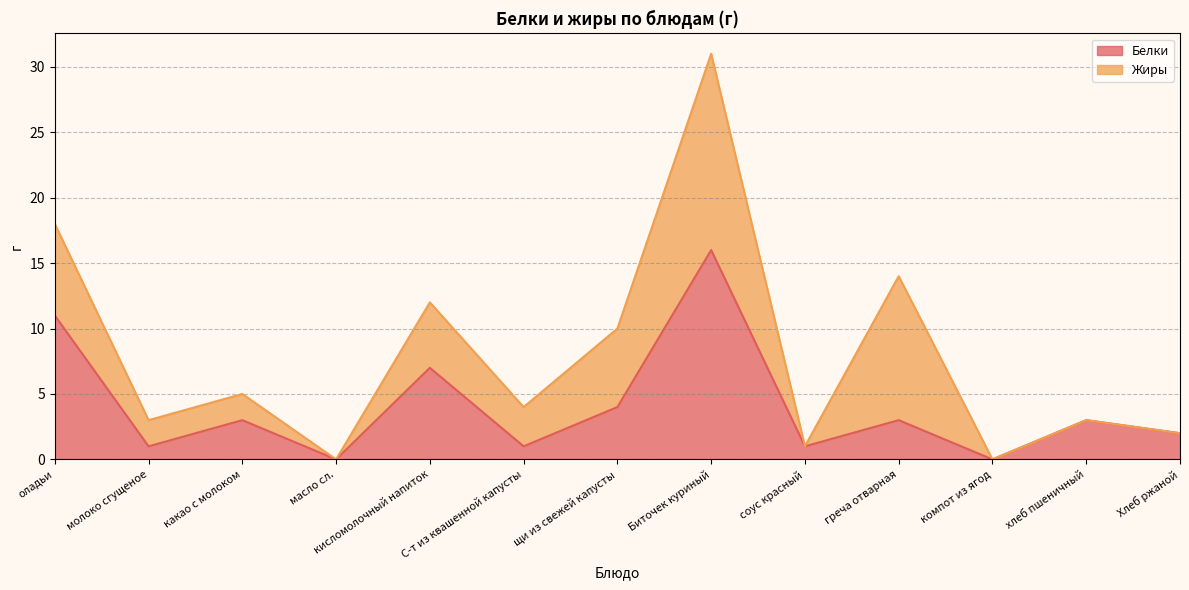

What is the label of the 2nd point from the left?

молоко сгущеное